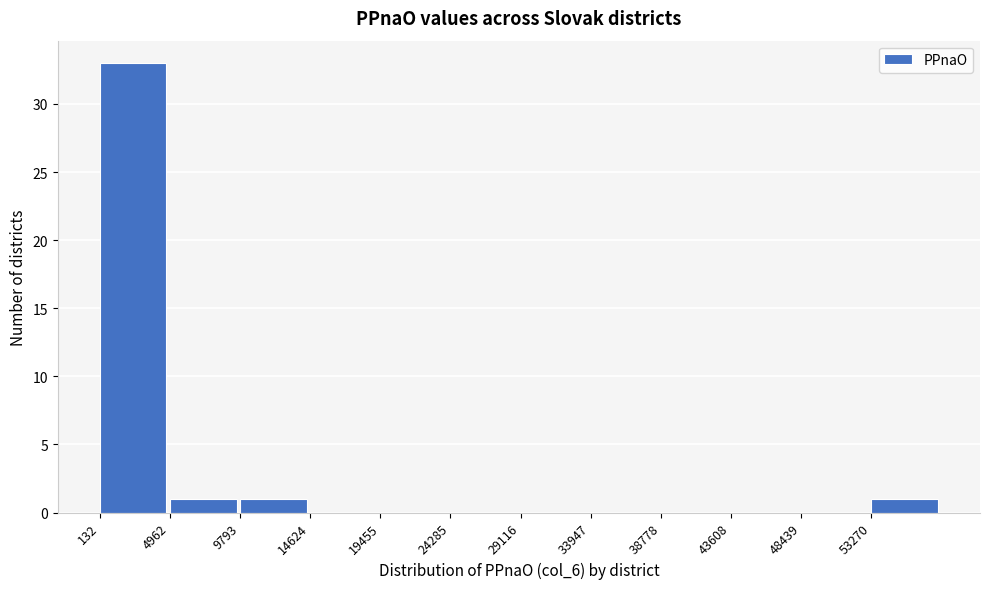

Reading left to right, list every bar in this chart as the range it spans on the x-axis followed by its height. Neither the bar edges nor the heights are printed on the chart, so give them approximately, as read against the axes.

0 to 5000: 33
5000 to 10000: 1
10000 to 14500: 1
14500 to 19500: 0
19500 to 24500: 0
24500 to 29000: 0
29000 to 34000: 0
34000 to 39000: 0
39000 to 43500: 0
43500 to 48500: 0
48500 to 53500: 0
53500 to 58000: 1